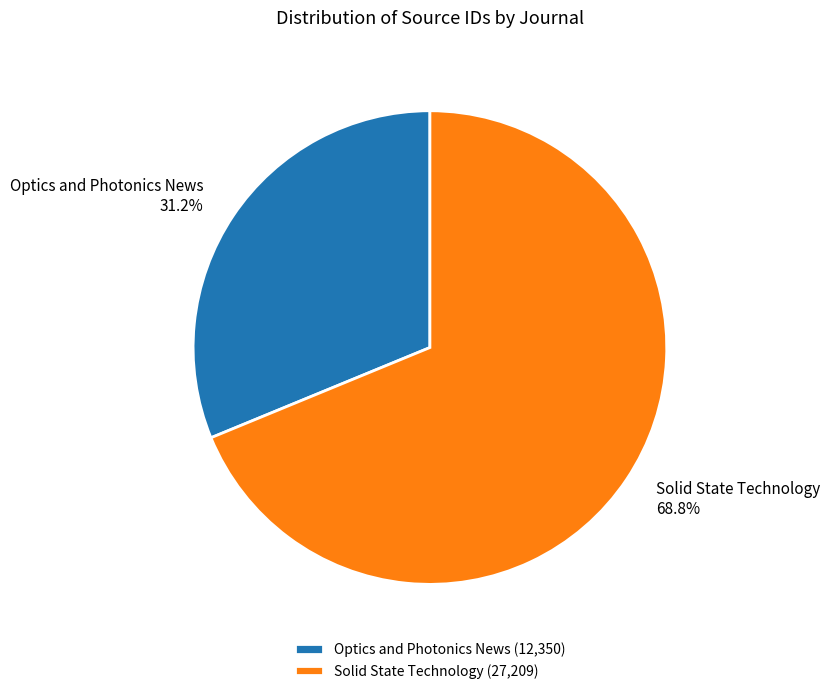

Is the sum of Optics and Photonics News and Solid State Technology greater than half?

Yes